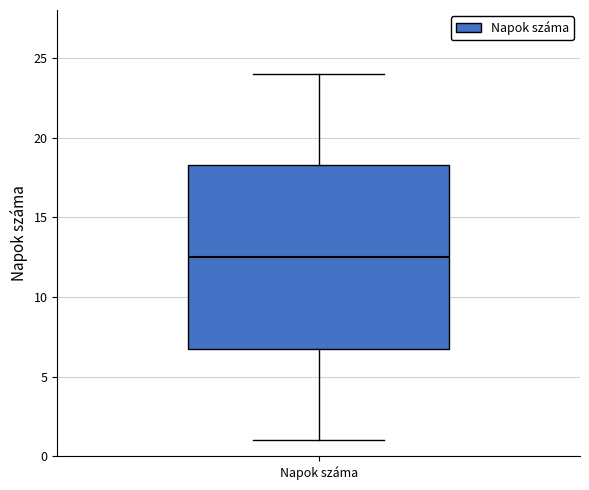

Transcribe this box plot: give where the median line is, the range the box spans, and where the two whiskers end, as read against the y-axis. The values are not printed on the chart, so give them approximately, as read against the axis.

median 12.5, box 7.0 to 18.5, whiskers 1.0 to 24.0